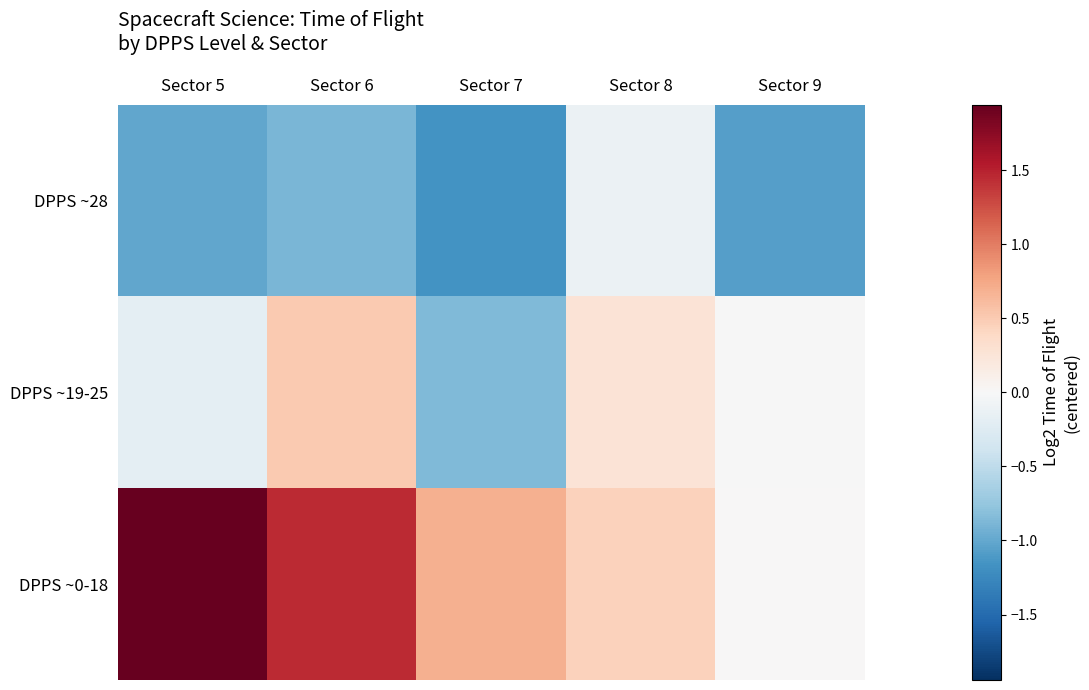

At how many categories does at least one series exceed 0?

5